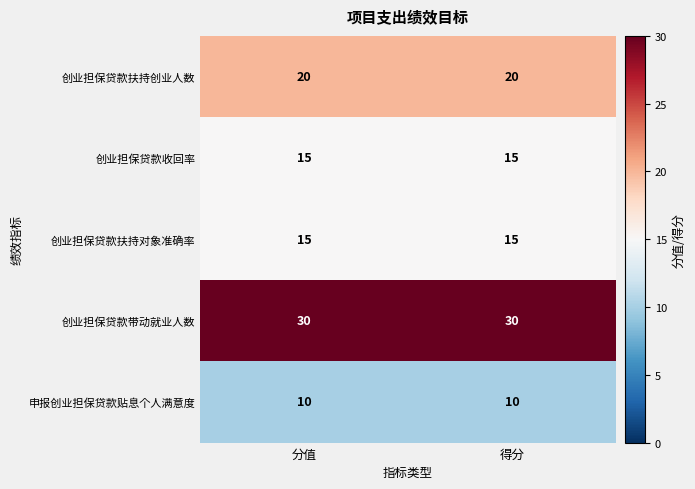

What is the spread (max minus min) of values at 分值?

20